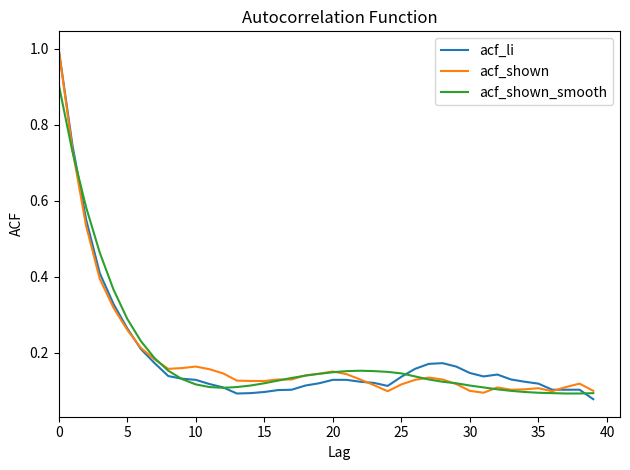

What is the maximum value for acf_li?

1.0